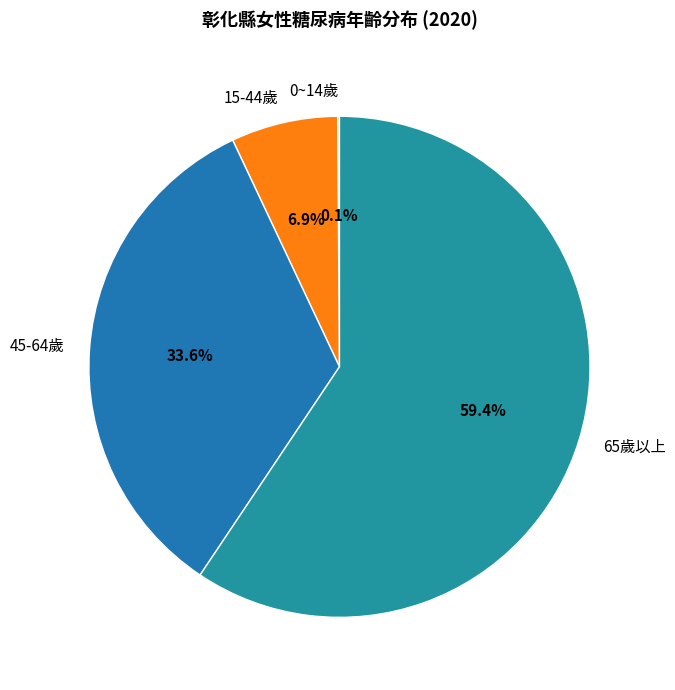

Which has a higher value, 45-64歲 or 65歲以上?

65歲以上